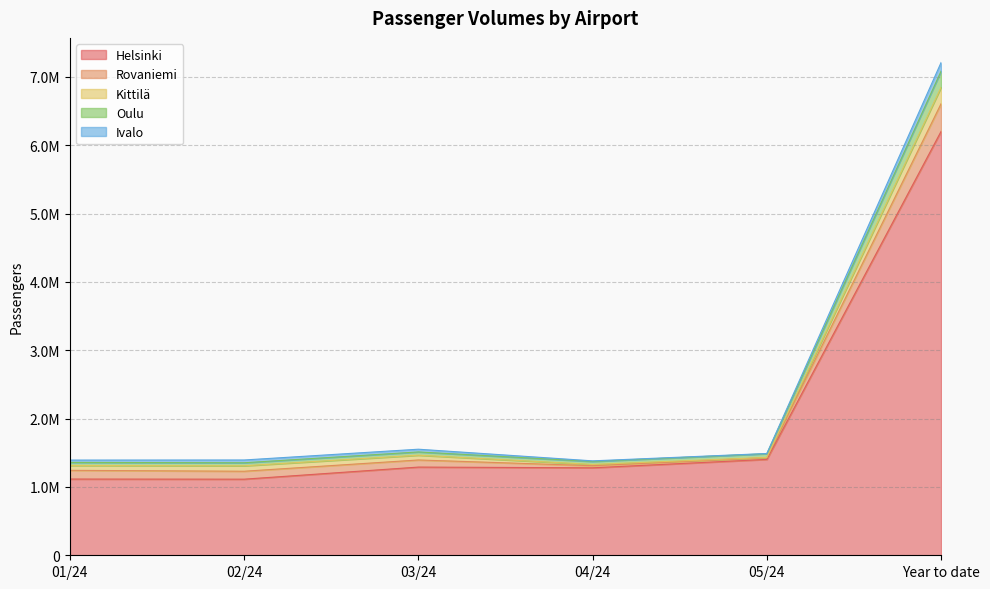

True or false: Rovaniemi and Helsinki cross at least once.

False